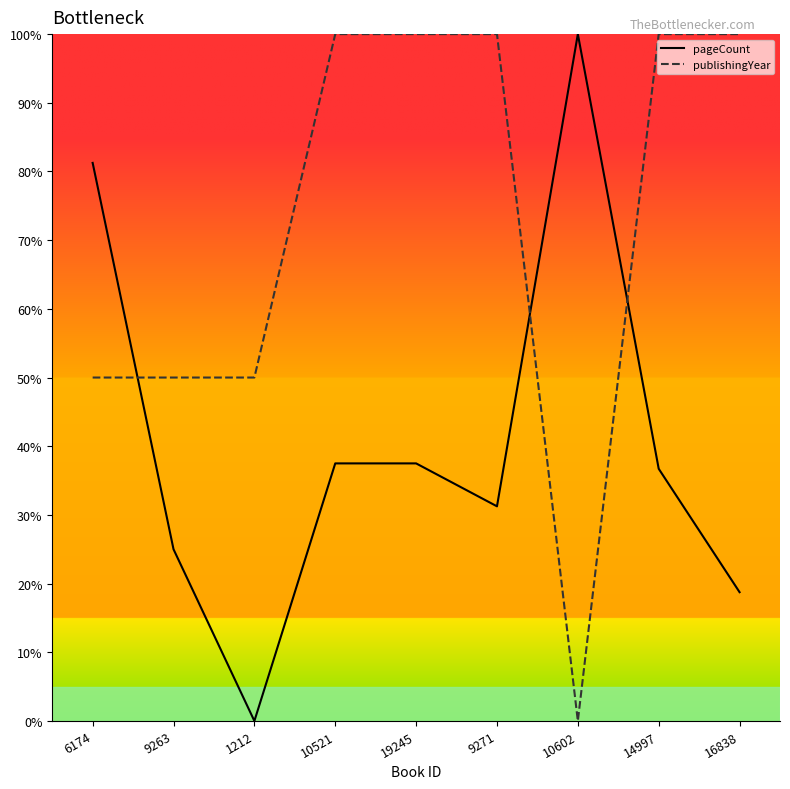

What is the difference between the maximum and minimum values in the pageCount series?

100.0